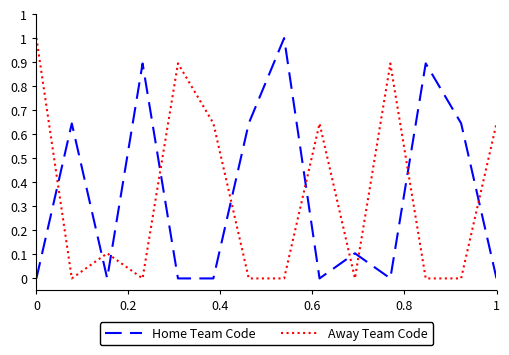

At how many categories does at least one series exceed 0?

14